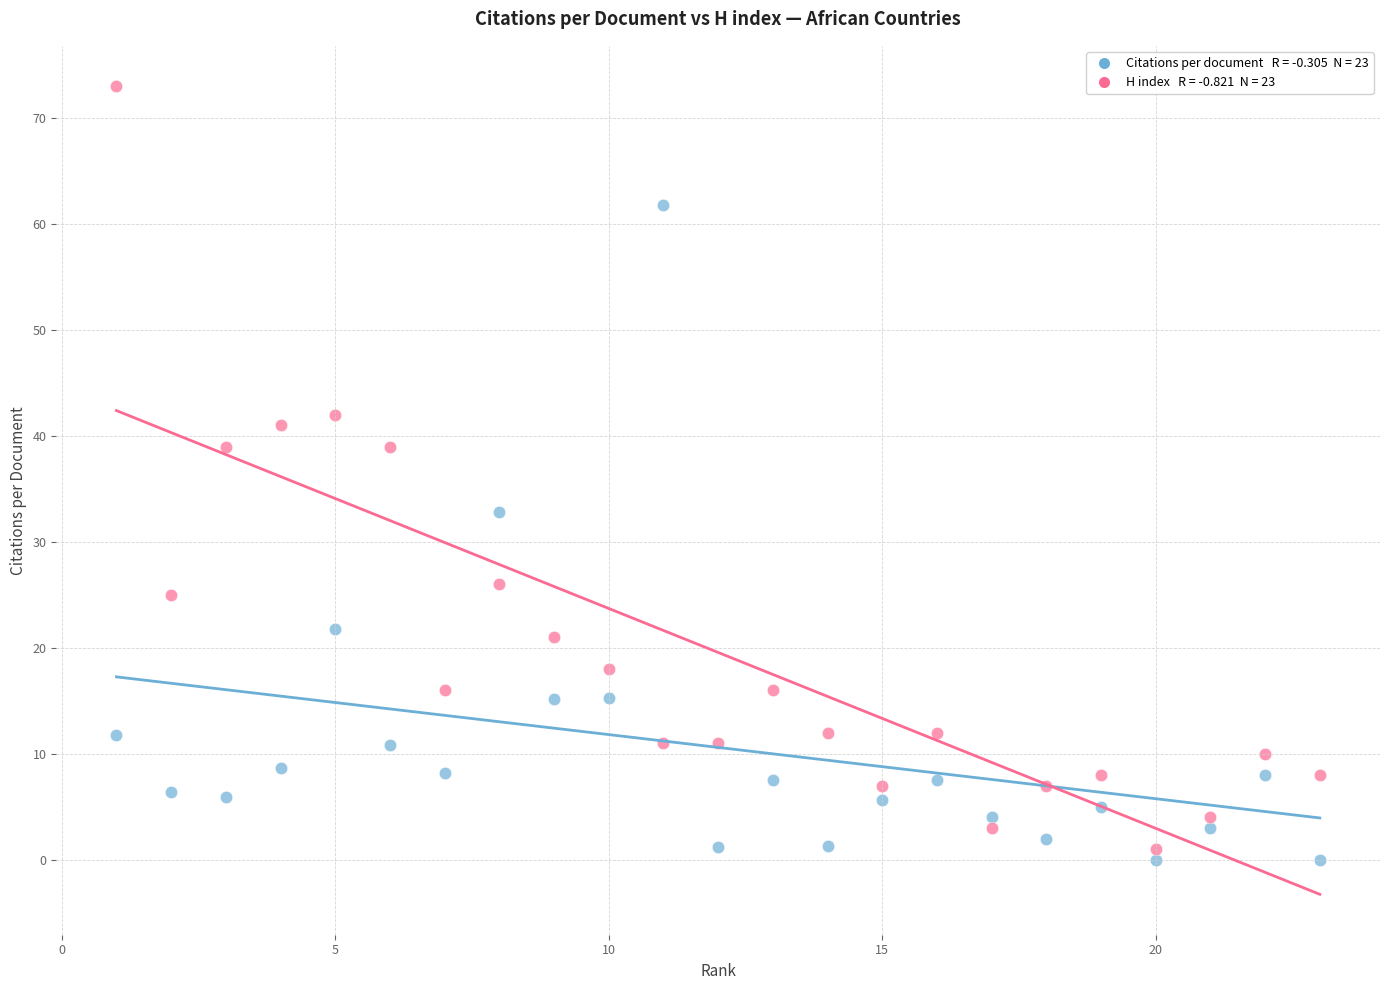

Across all data points, what is the range of Y values (max minus min)?

73.0